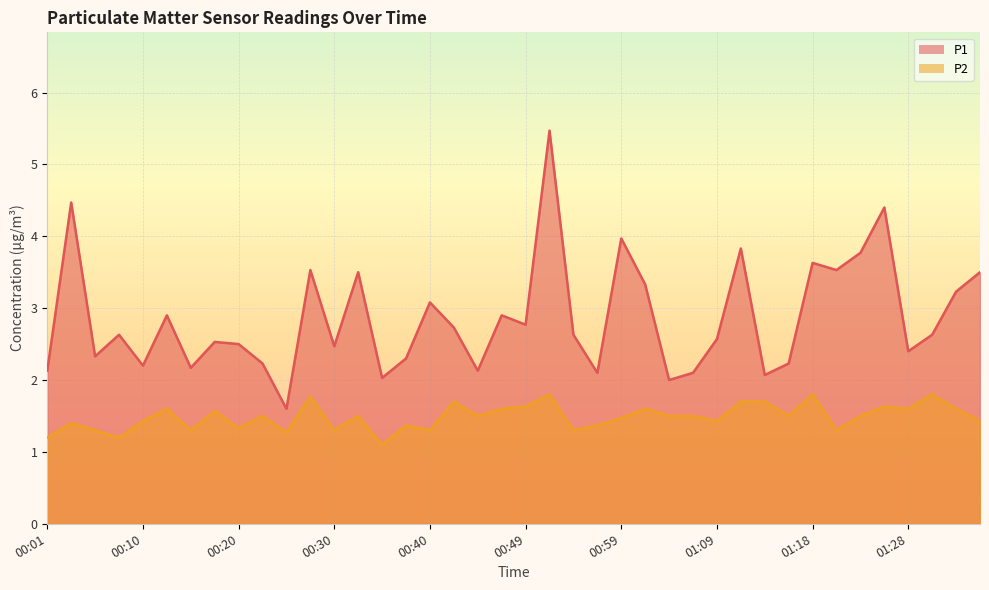

Reading right to left, what are all the values shown in this chart?

P1: 01:35=3.5	01:33=3.2	01:31=2.6	01:28=2.4	01:26=4.4	01:23=3.8	01:21=3.5	01:18=3.6	01:16=2.2	01:14=2.1	01:11=3.8	01:09=2.6	01:06=2.1	01:04=2.0	01:01=3.3	00:59=4.0	00:57=2.1	00:54=2.6	00:52=5.5	00:49=2.8	00:47=2.9	00:44=2.1	00:42=2.7	00:40=3.1	00:37=2.3	00:35=2.0	00:32=3.5	00:30=2.5	00:27=3.5	00:25=1.6	00:23=2.2	00:20=2.5	00:18=2.5	00:15=2.2	00:13=2.9	00:10=2.2	00:08=2.6	00:06=2.3	00:03=4.5	00:01=2.1
P2: 01:35=1.4	01:33=1.6	01:31=1.8	01:28=1.6	01:26=1.6	01:23=1.5	01:21=1.3	01:18=1.8	01:16=1.5	01:14=1.7	01:11=1.7	01:09=1.4	01:06=1.5	01:04=1.5	01:01=1.6	00:59=1.5	00:57=1.4	00:54=1.3	00:52=1.8	00:49=1.6	00:47=1.6	00:44=1.5	00:42=1.7	00:40=1.3	00:37=1.4	00:35=1.1	00:32=1.5	00:30=1.3	00:27=1.8	00:25=1.3	00:23=1.5	00:20=1.3	00:18=1.6	00:15=1.3	00:13=1.6	00:10=1.4	00:08=1.2	00:06=1.3	00:03=1.4	00:01=1.2